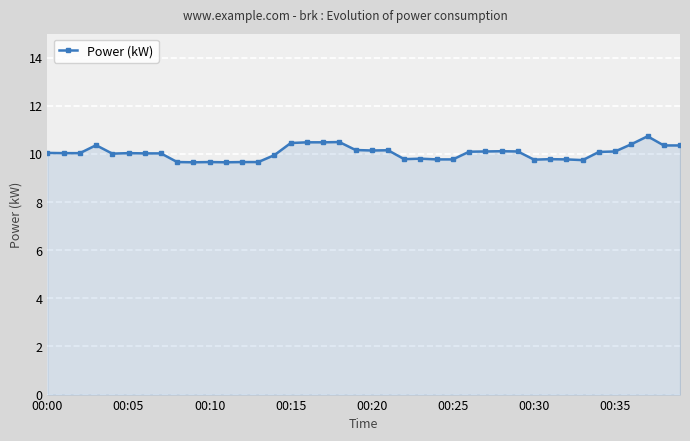

True or false: the data has more than 0 interior local peaks.

True